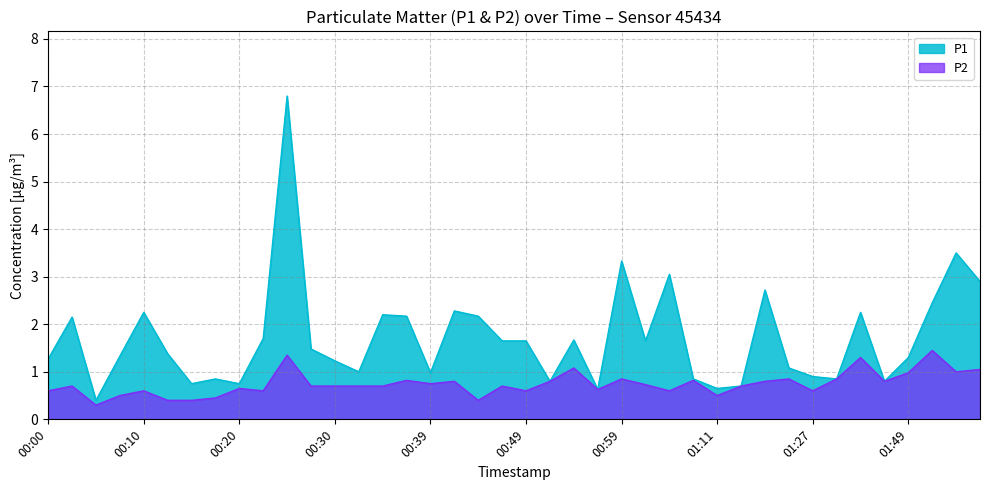

Which has a higher value, 00:49 or 00:34?

00:34